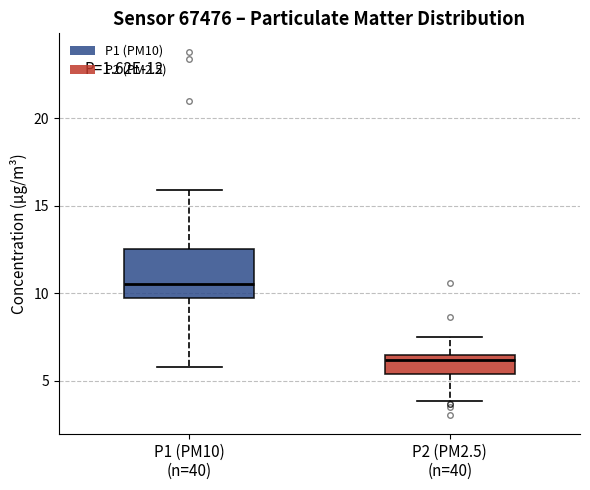

Which box's median line is the lowest?

P2 (PM2.5) (n=40)